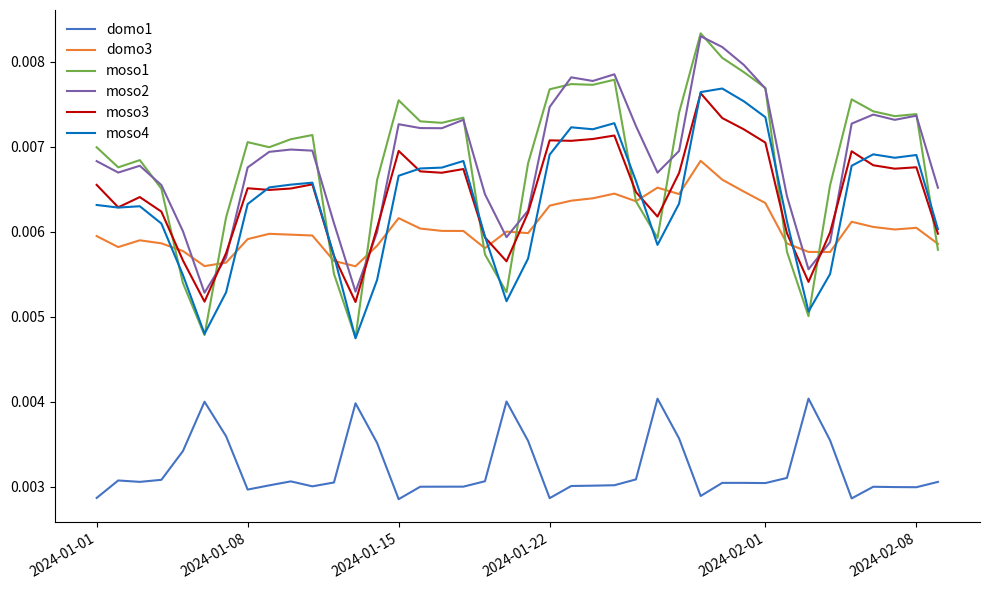

How many intersections are there between moso3 and moso1?

11